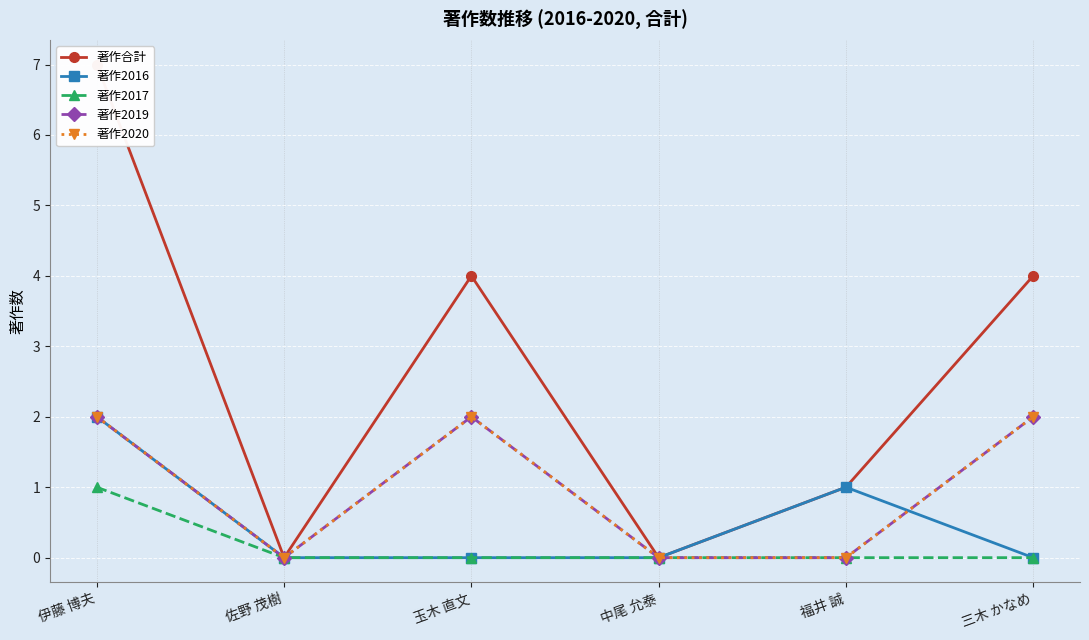

How many interior local peaks does the 著作合計 series have?

1